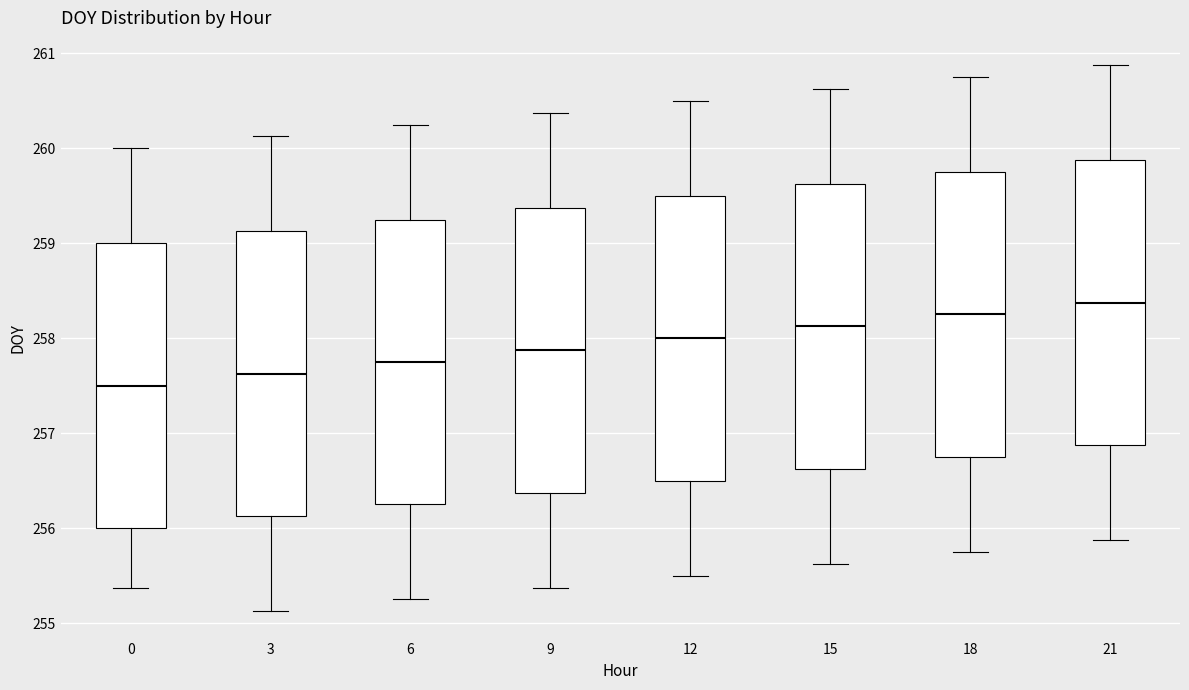

Reading left to right, transcribe this box plot: for each box, give where its median line is, the range the box spans, and where its two whiskers end, as read against the y-axis. The values are not printed on the chart, so give them approximately, as read against the axis.

0: median 257.5, box 256.0 to 259.0, whiskers 255.4 to 260.0
3: median 257.6, box 256.1 to 259.1, whiskers 255.1 to 260.1
6: median 257.8, box 256.3 to 259.3, whiskers 255.3 to 260.3
9: median 257.9, box 256.4 to 259.4, whiskers 255.4 to 260.4
12: median 258.0, box 256.5 to 259.5, whiskers 255.5 to 260.5
15: median 258.1, box 256.6 to 259.6, whiskers 255.6 to 260.6
18: median 258.3, box 256.8 to 259.8, whiskers 255.8 to 260.8
21: median 258.4, box 256.9 to 259.9, whiskers 255.9 to 260.9